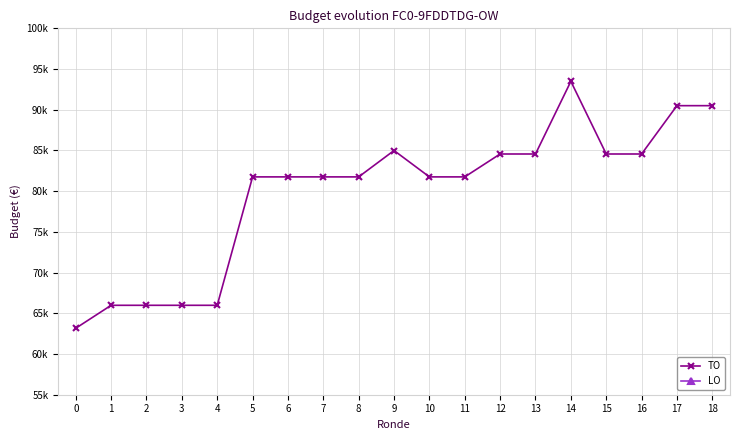

List the series in order of their overall mean, highest first.

TO, LO